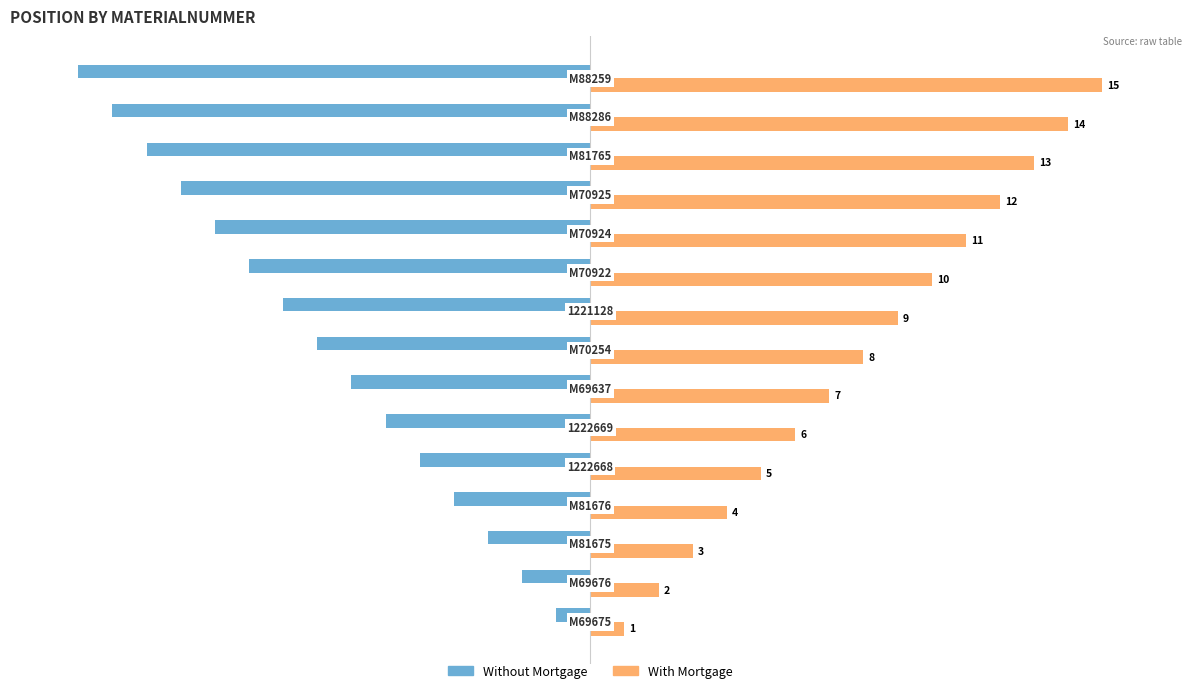

What is the maximum value shown in the chart?

15